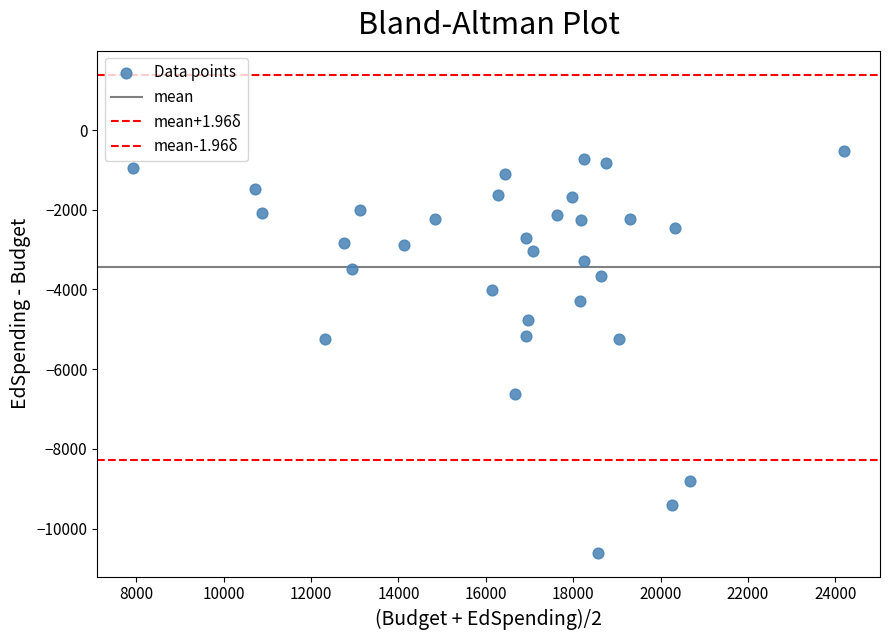

How many points are shown in the scatter plot?

32